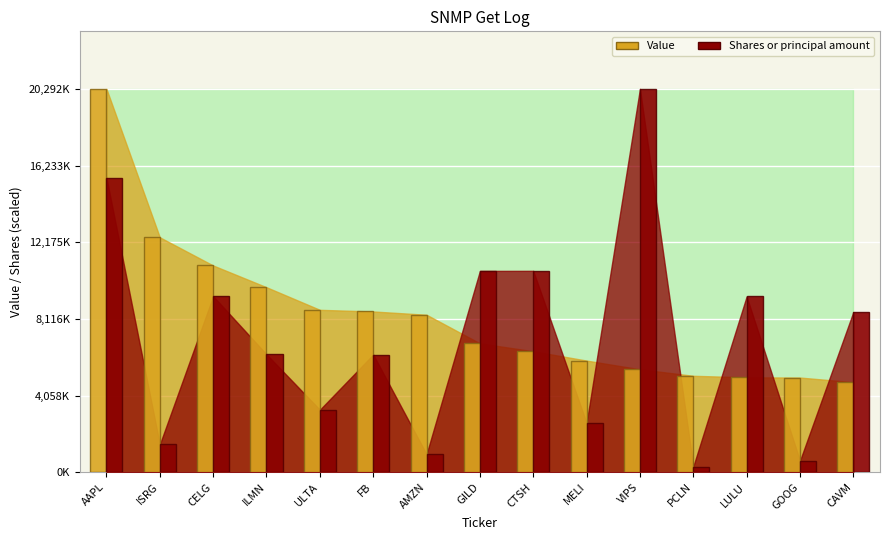

How many groups of bars are there?

15